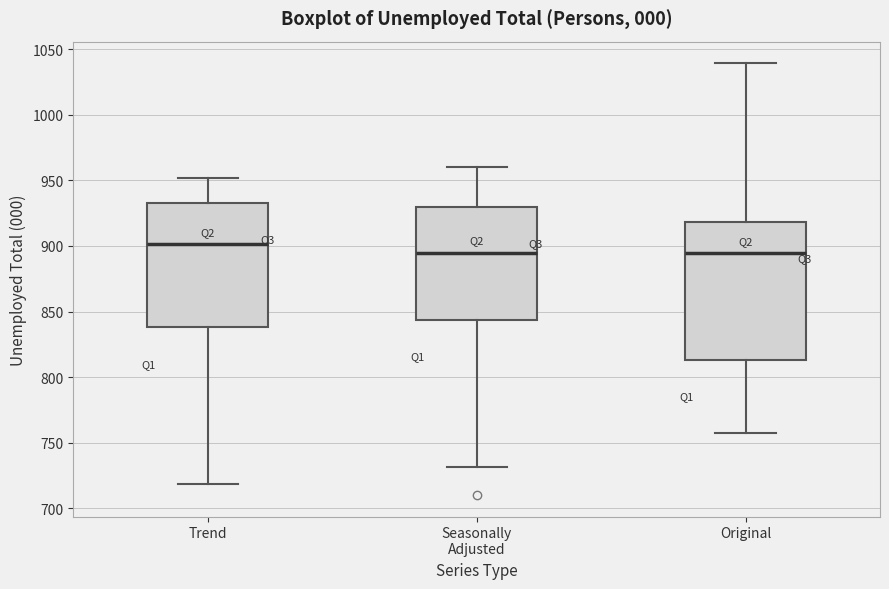

Where does the upper whisker of the box for Seasonally Adjusted end on the y-axis? The values are not printed on the chart, so give them approximately, as read against the axis.

960